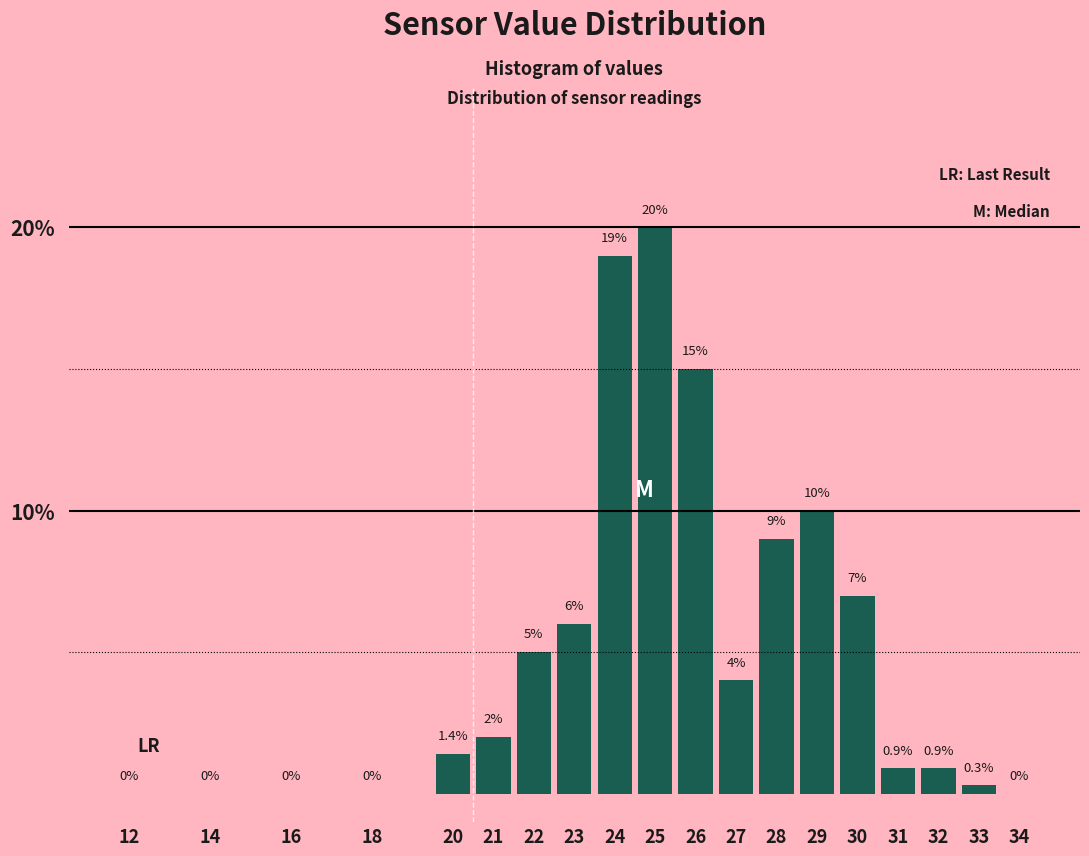

Reading left to right, what are all the values shown in this chart?

12=0.0	14=0.0	16=0.0	18=0.0	20=1.4	21=2.0	22=5.0	23=6.0	24=19.0	25=20.0	26=15.0	27=4.0	28=9.0	29=10.0	30=7.0	31=0.9	32=0.9	33=0.3	34=0.0